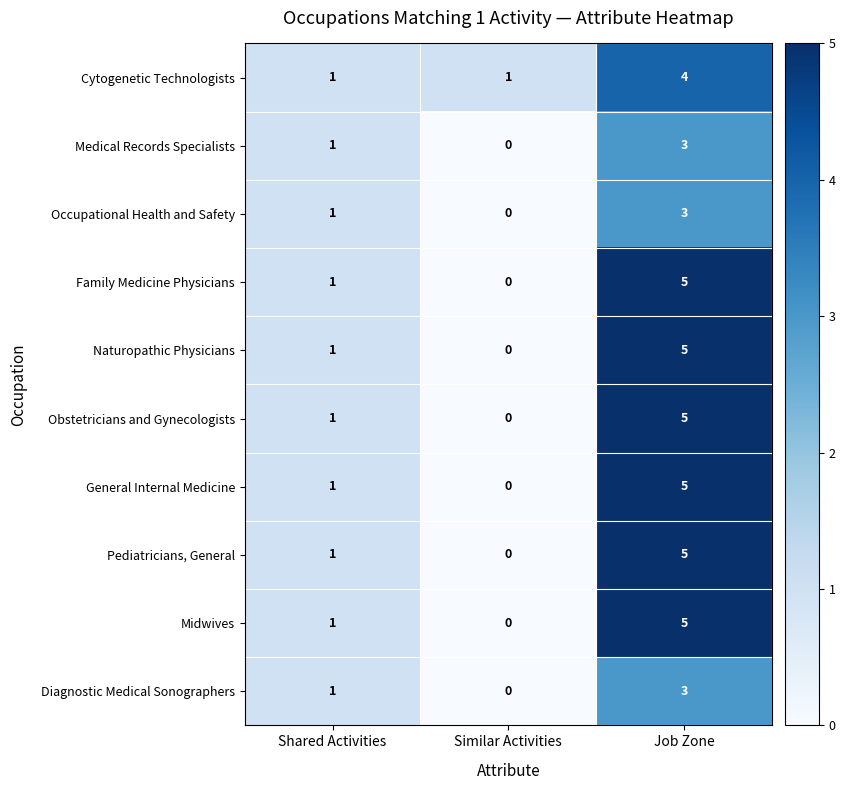

What is the total value across all series at Job Zone?

43